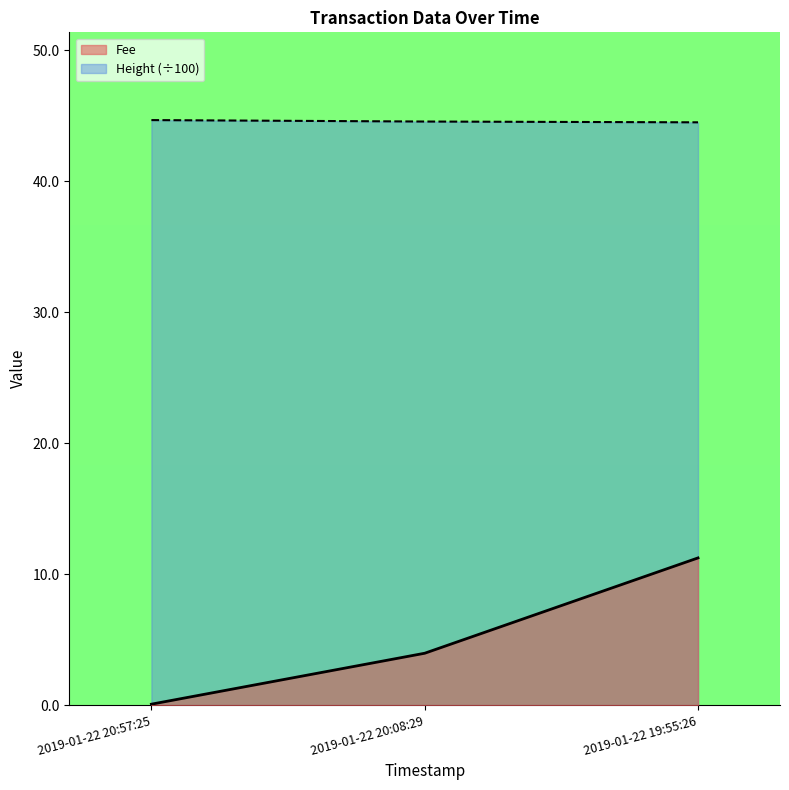

Rank the series by their maximum value, from lowest to highest.

Fee, Height (÷100)